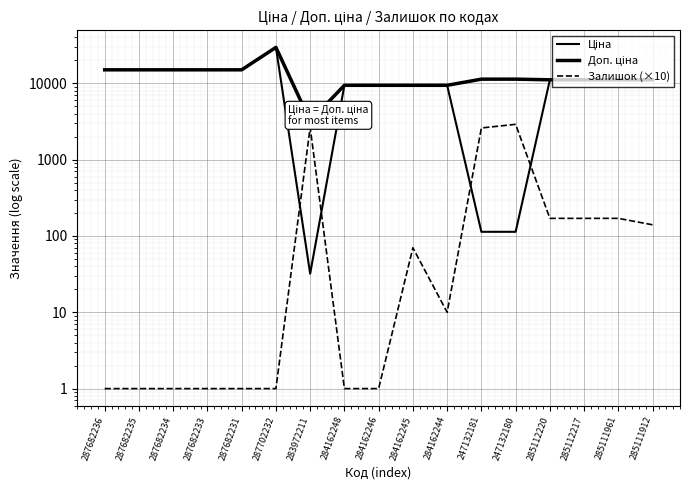

Rank the series by their maximum value, from lowest to highest.

Залишок (×10), Ціна, Доп. ціна